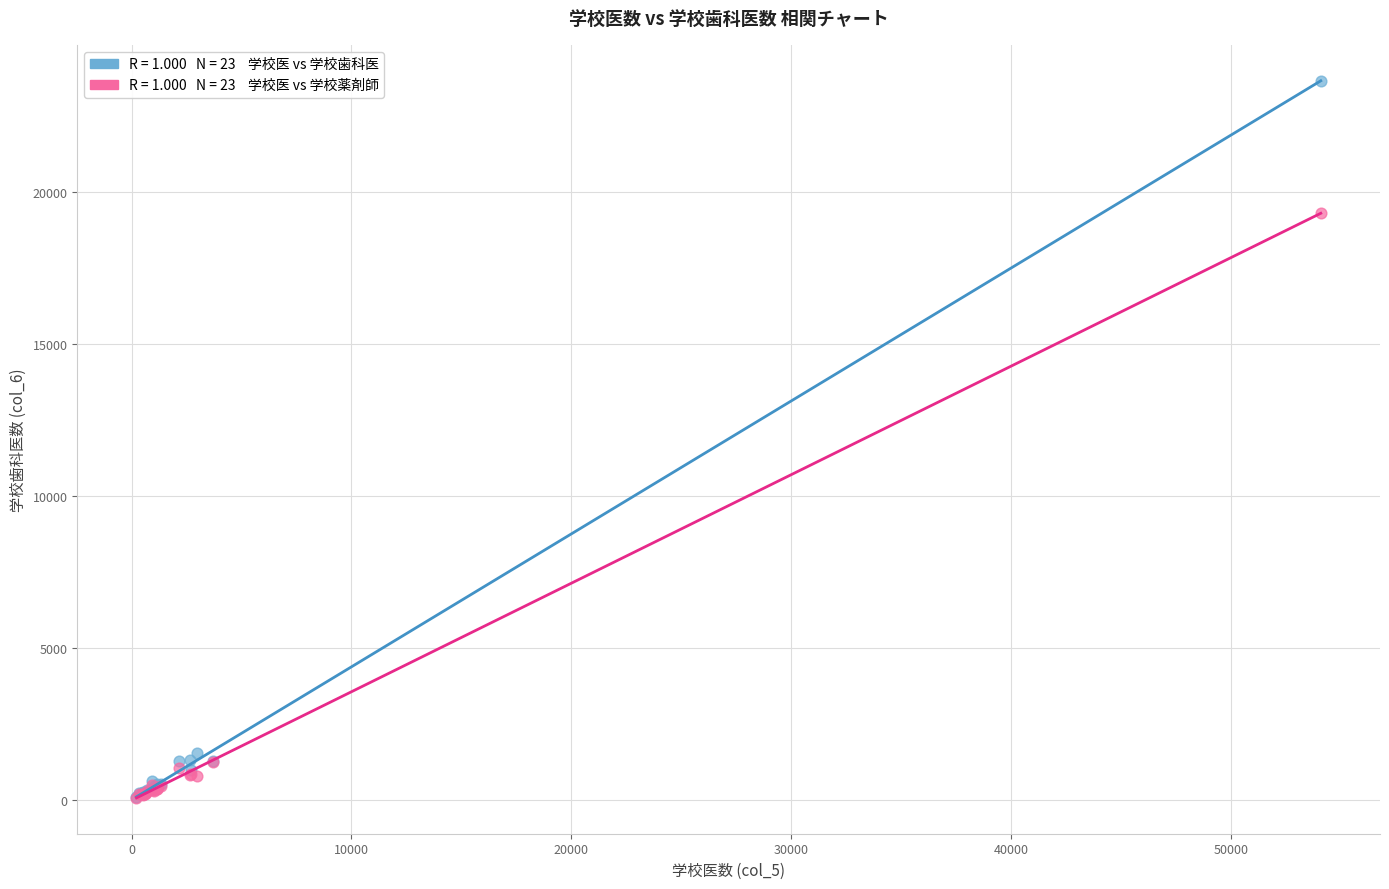

Across all series, what Y value is closest to 11864?

19315